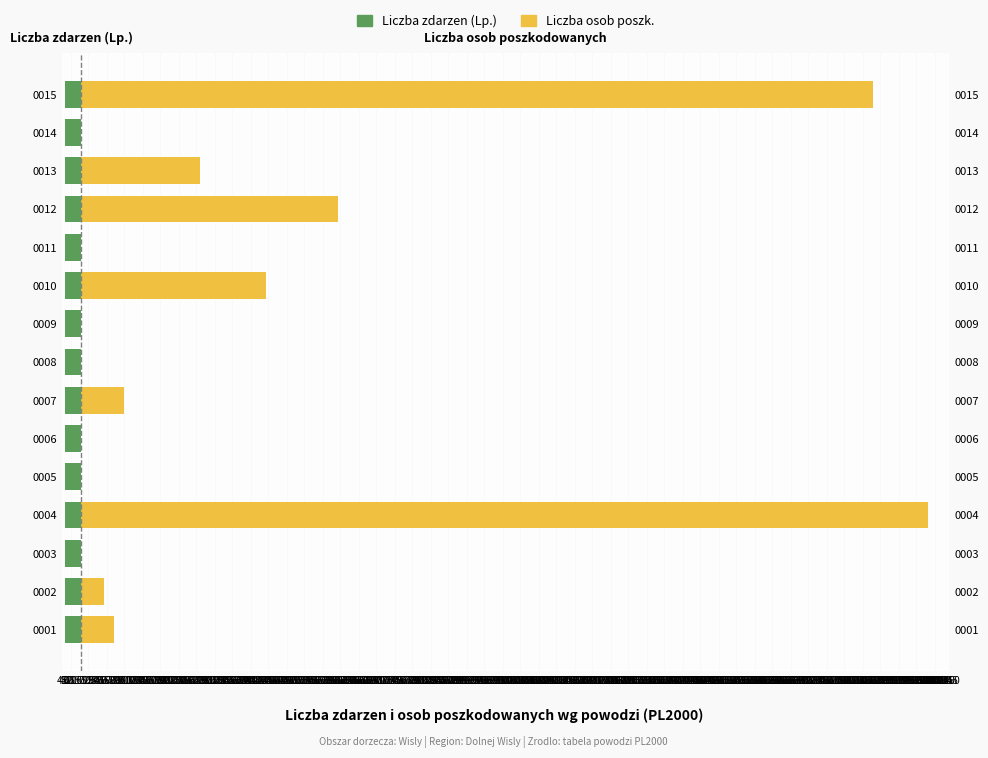

At how many categories does at least one series exceed 3?

8